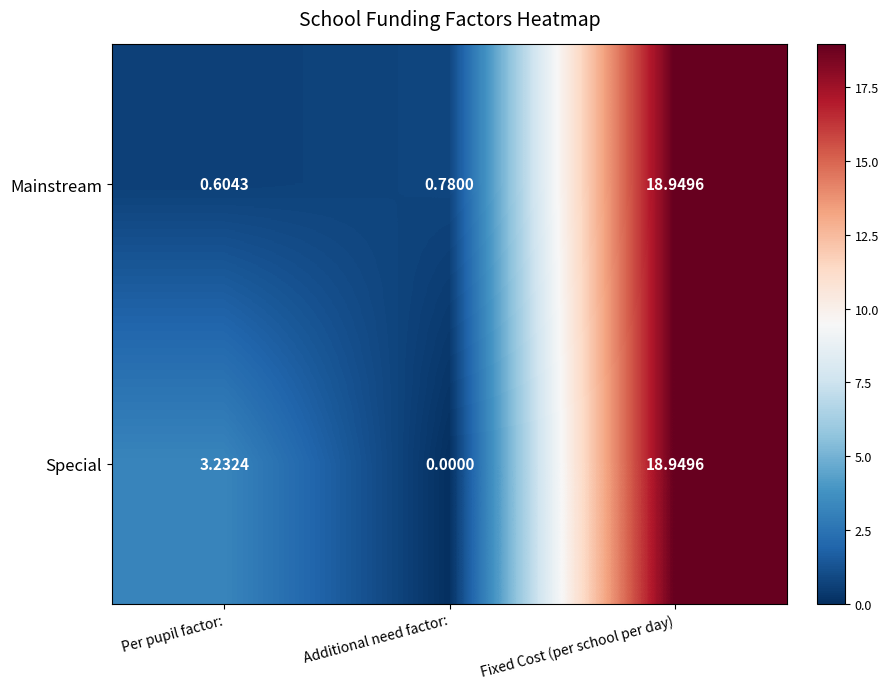

Where does the Special series first go above 3?

Per pupil factor: